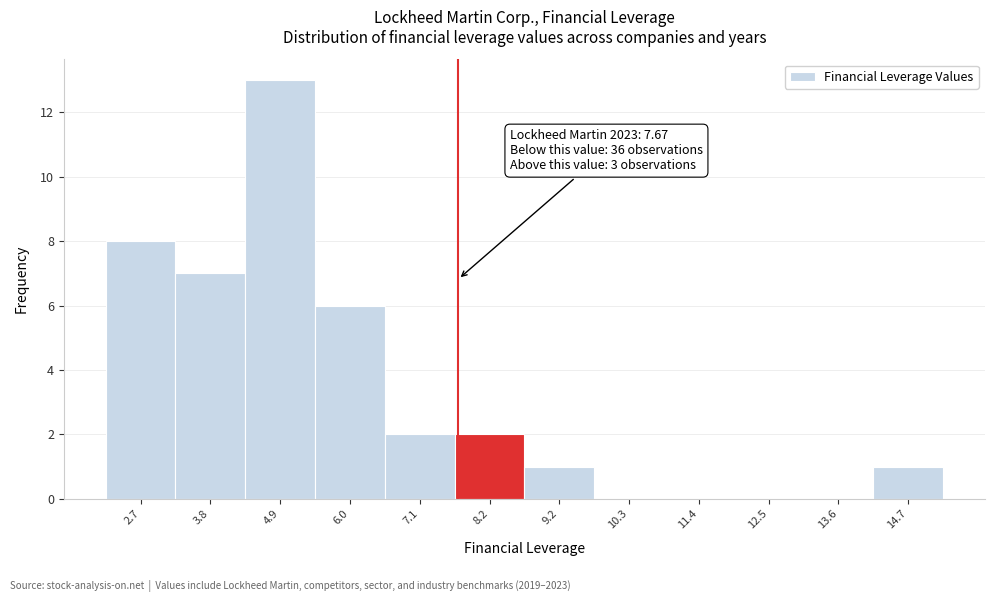

Over which range of the x-axis is the bar tallest?

4.4 to 5.4